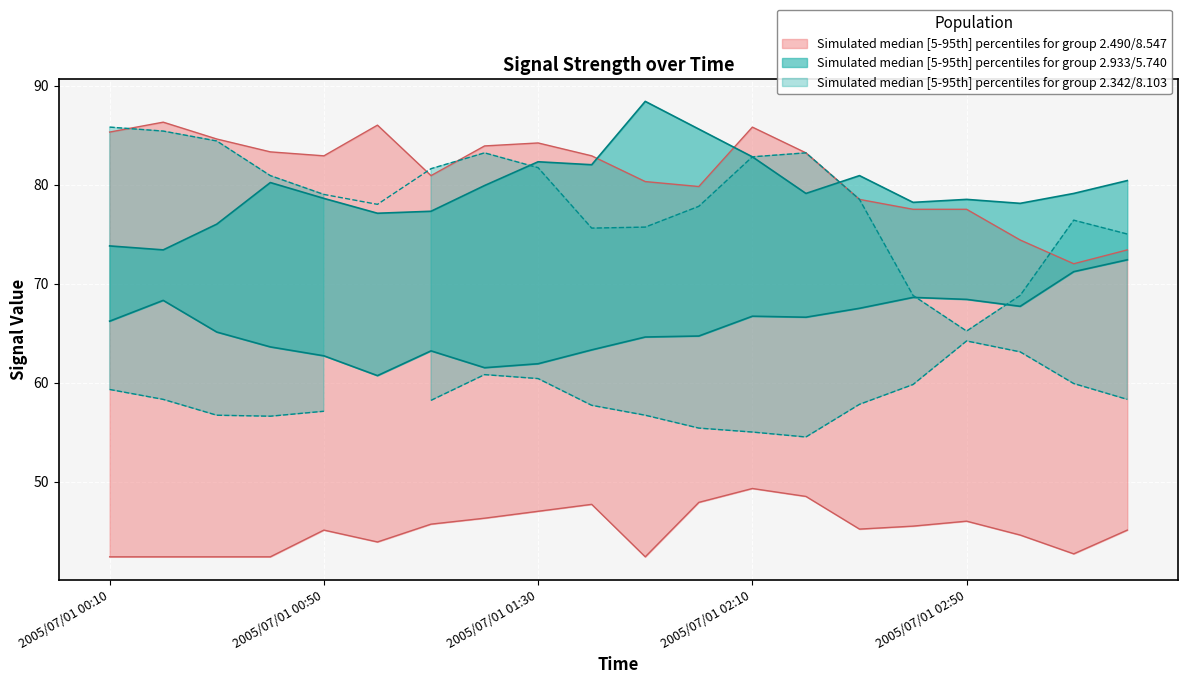

Reading left to right, transcribe all the data shown in this chart.

5.740: 2005/07/01 00:10=66.2	2005/07/01 00:20=68.3	2005/07/01 00:30=65.1	2005/07/01 00:40=63.6	2005/07/01 00:50=62.7	2005/07/01 01:00=60.7	2005/07/01 01:10=63.2	2005/07/01 01:20=61.5	2005/07/01 01:30=61.9	2005/07/01 01:40=63.3	2005/07/01 01:50=64.6	2005/07/01 02:00=64.7	2005/07/01 02:10=66.7	2005/07/01 02:20=66.6	2005/07/01 02:30=67.5	2005/07/01 02:40=68.6	2005/07/01 02:50=68.4	2005/07/01 03:00=67.7	2005/07/01 03:10=71.2	2005/07/01 03:20=72.4
2.490: 2005/07/01 00:10=85.3	2005/07/01 00:20=86.3	2005/07/01 00:30=84.6	2005/07/01 00:40=83.3	2005/07/01 00:50=82.9	2005/07/01 01:00=86.0	2005/07/01 01:10=80.9	2005/07/01 01:20=83.9	2005/07/01 01:30=84.2	2005/07/01 01:40=82.9	2005/07/01 01:50=80.3	2005/07/01 02:00=79.8	2005/07/01 02:10=85.8	2005/07/01 02:20=83.2	2005/07/01 02:30=78.5	2005/07/01 02:40=77.5	2005/07/01 02:50=77.5	2005/07/01 03:00=74.4	2005/07/01 03:10=72.0	2005/07/01 03:20=73.4
2.342: 2005/07/01 00:10=85.8	2005/07/01 00:20=85.4	2005/07/01 00:30=84.4	2005/07/01 00:40=80.9	2005/07/01 00:50=79.0	2005/07/01 01:00=78.0	2005/07/01 01:10=81.6	2005/07/01 01:20=83.2	2005/07/01 01:30=81.7	2005/07/01 01:40=75.6	2005/07/01 01:50=75.7	2005/07/01 02:00=77.8	2005/07/01 02:10=82.8	2005/07/01 02:20=83.2	2005/07/01 02:30=78.5	2005/07/01 02:40=68.8	2005/07/01 02:50=65.2	2005/07/01 03:00=68.8	2005/07/01 03:10=76.4	2005/07/01 03:20=75.0
2.933: 2005/07/01 00:10=73.8	2005/07/01 00:20=73.4	2005/07/01 00:30=76.0	2005/07/01 00:40=80.2	2005/07/01 00:50=78.6	2005/07/01 01:00=77.1	2005/07/01 01:10=77.3	2005/07/01 01:20=79.9	2005/07/01 01:30=82.3	2005/07/01 01:40=82.0	2005/07/01 01:50=88.4	2005/07/01 02:00=85.6	2005/07/01 02:10=82.8	2005/07/01 02:20=79.1	2005/07/01 02:30=80.9	2005/07/01 02:40=78.2	2005/07/01 02:50=78.5	2005/07/01 03:00=78.1	2005/07/01 03:10=79.1	2005/07/01 03:20=80.4